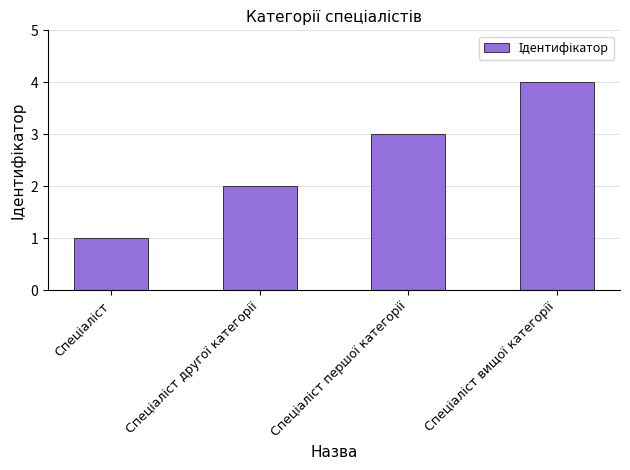

What is the maximum value shown in the chart?

4